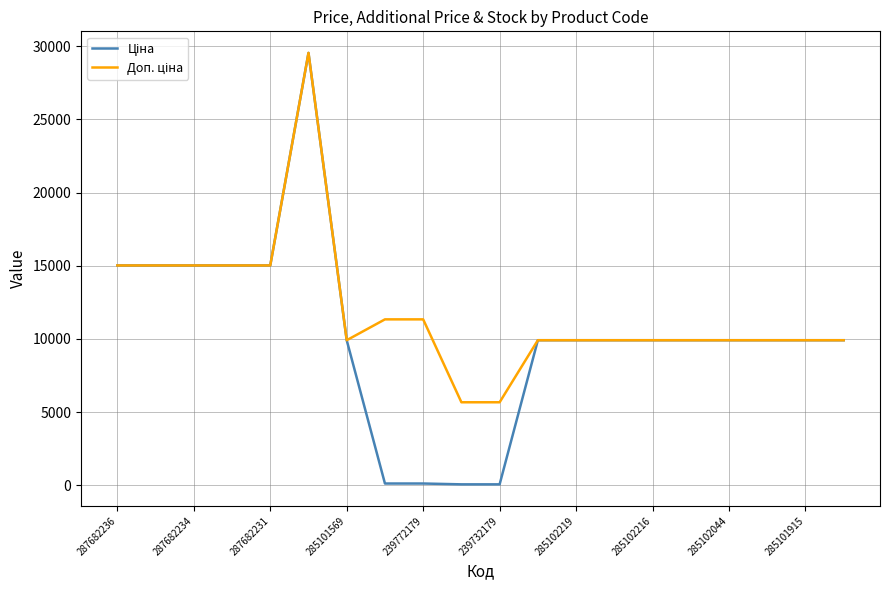

What is the greatest value displayed?

29548.9